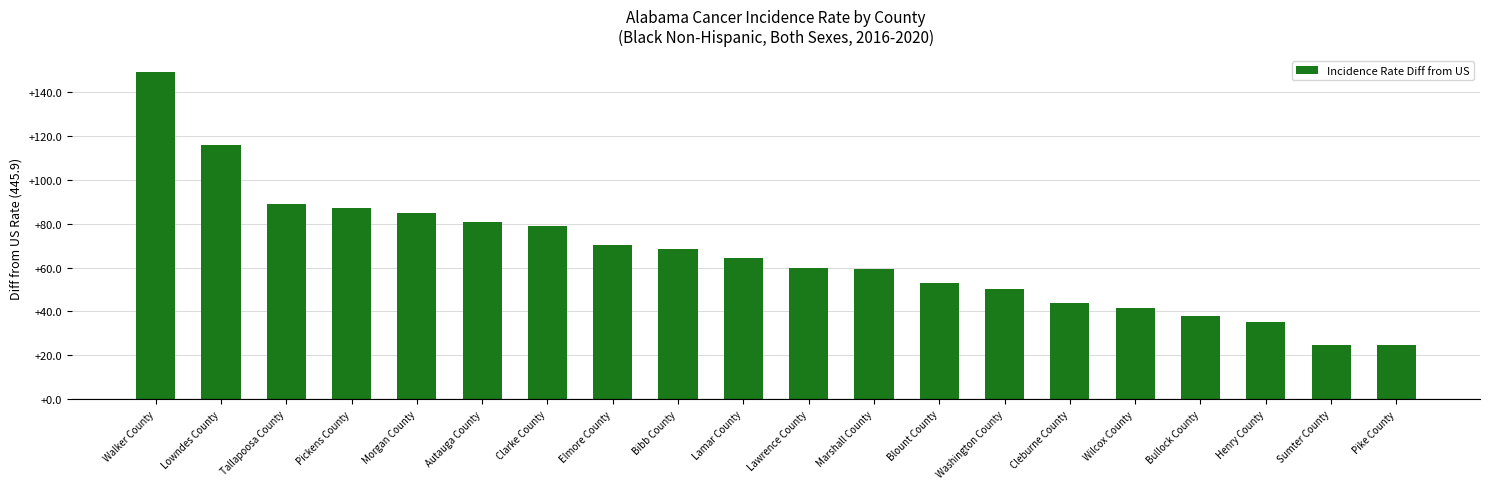

At which label does the data first exceed 64?

Walker County